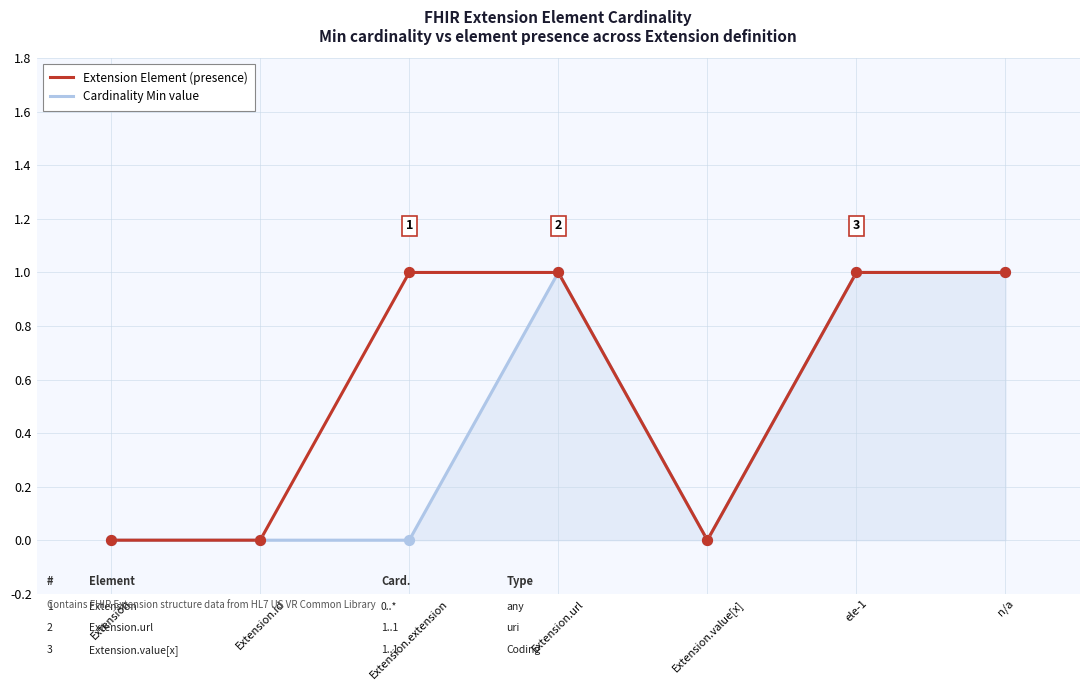

Rank the series by their average value, from highest to lowest.

Extension Element (presence), Cardinality Min value